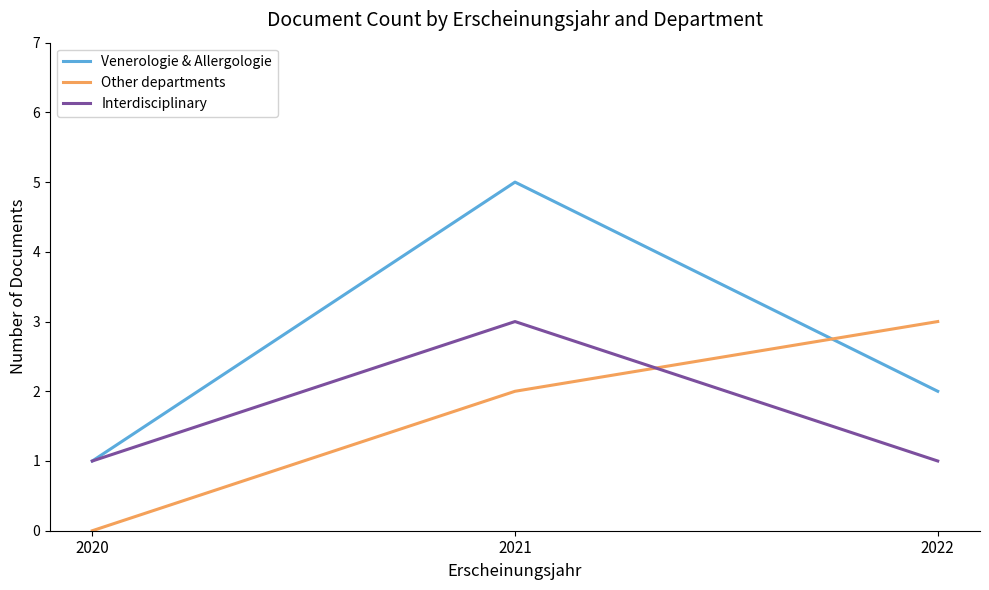

List the labels in order of Other departments value, largest first.

2022, 2021, 2020